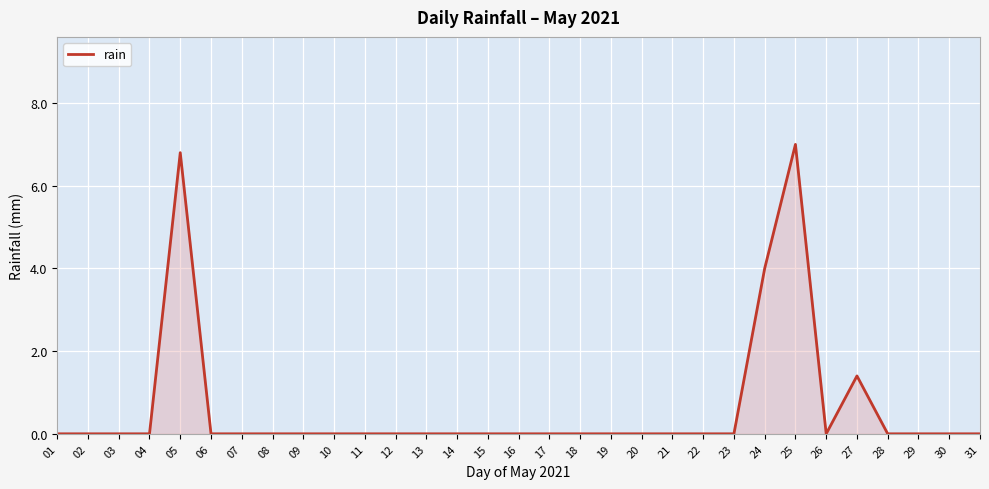

What is the sum of the values at 27 and 22?

1.4